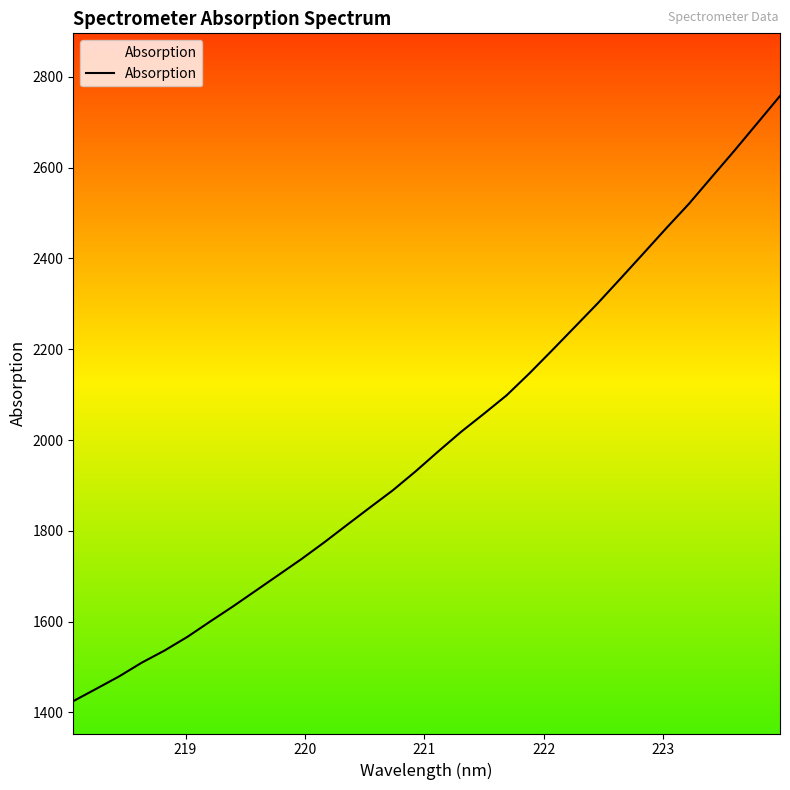

What is the sum of all values?

64039.2